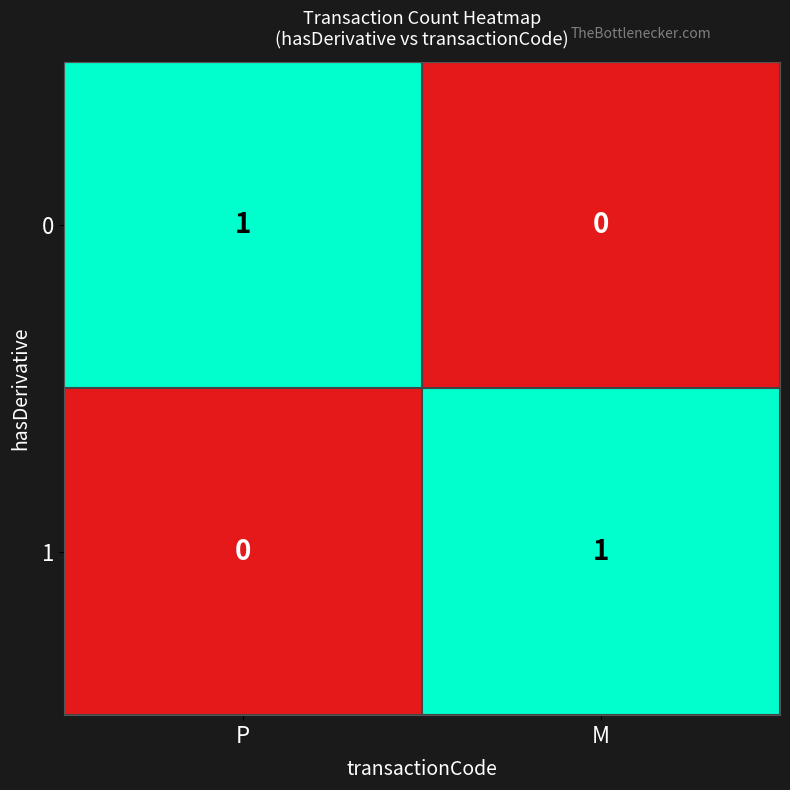

List the labels in order of 0 value, smallest first.

M, P